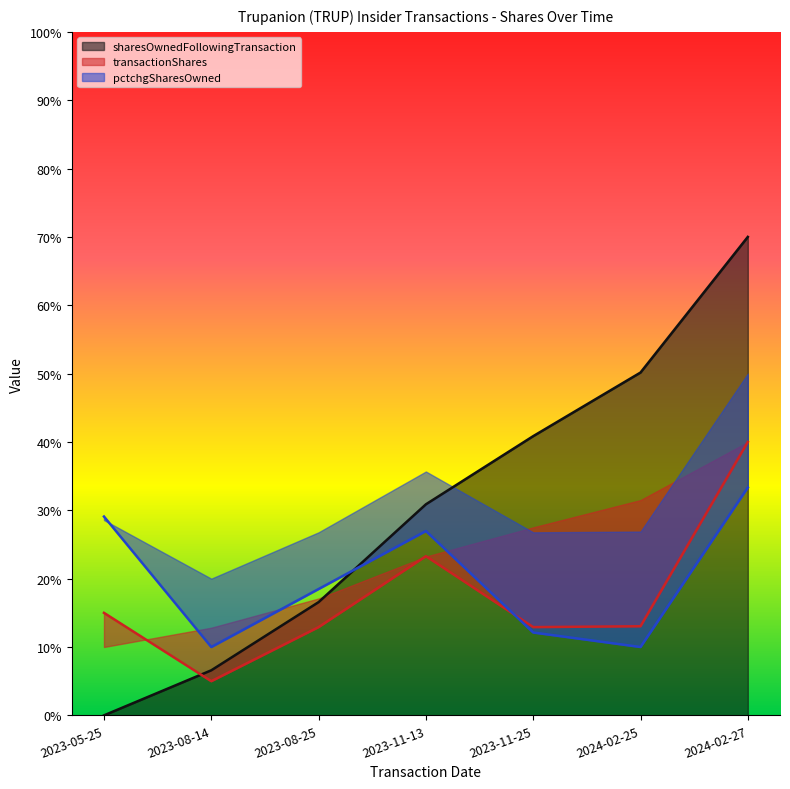

Reading left to right, what are all the values shown in this chart?

sharesOwnedFollowingTransaction: 2023-05-25=0.0	2023-08-14=0.1	2023-08-25=0.2	2023-11-13=0.3	2023-11-25=0.4	2024-02-25=0.5	2024-02-27=0.7
transactionShares: 2023-05-25=0.1	2023-08-14=0.1	2023-08-25=0.1	2023-11-13=0.2	2023-11-25=0.1	2024-02-25=0.1	2024-02-27=0.4
pctchgSharesOwned: 2023-05-25=0.3	2023-08-14=0.1	2023-08-25=0.2	2023-11-13=0.3	2023-11-25=0.1	2024-02-25=0.1	2024-02-27=0.3